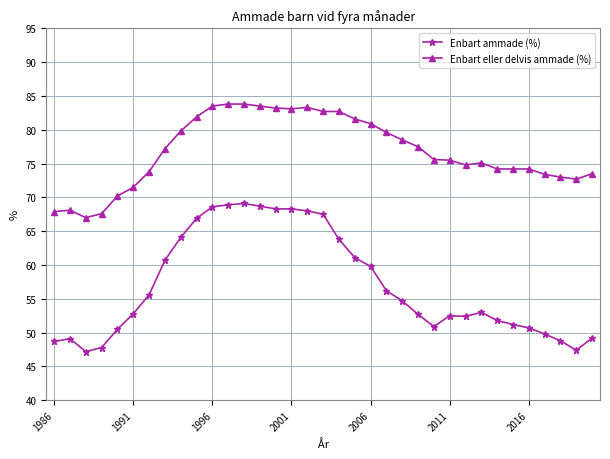

What is the value of the Enbart eller delvis ammade (%) point at the 28th from the left?

75.1